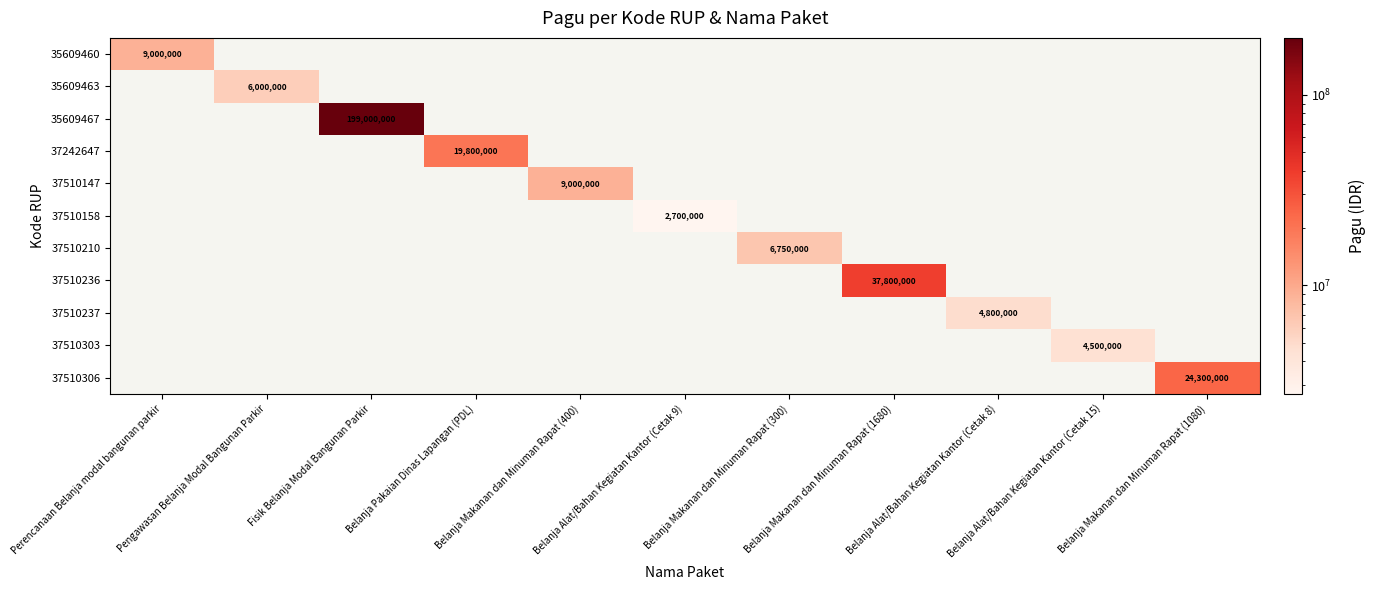

Which series has the largest total across all categories?

35609467